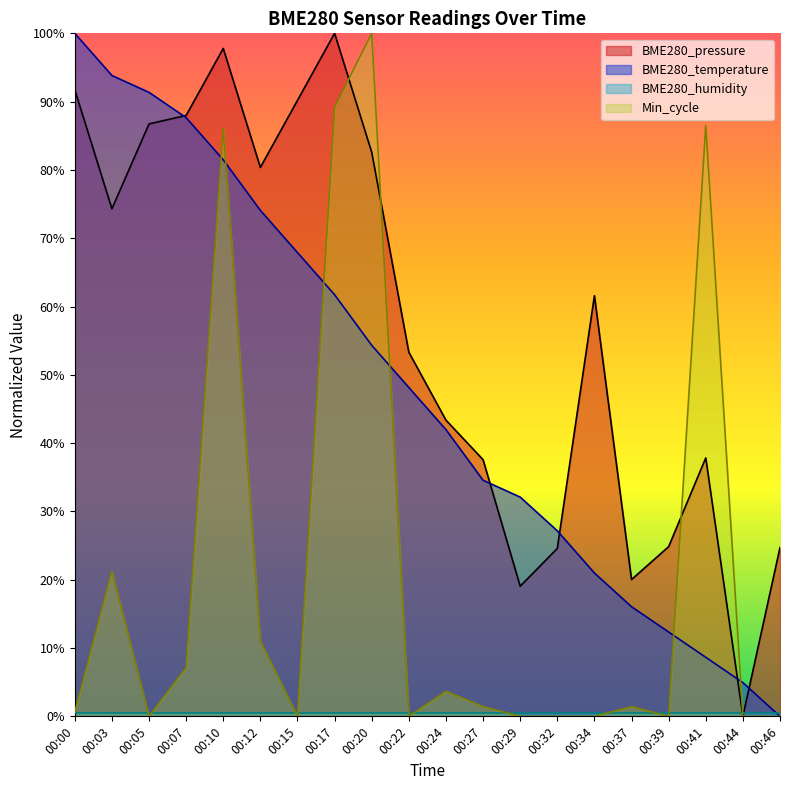

What is the ratio of the value at 00:41 to the value at 00:39?

0.7